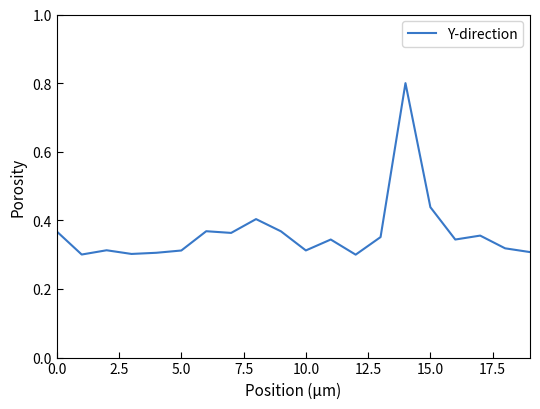

What is the greatest value displayed?

0.8